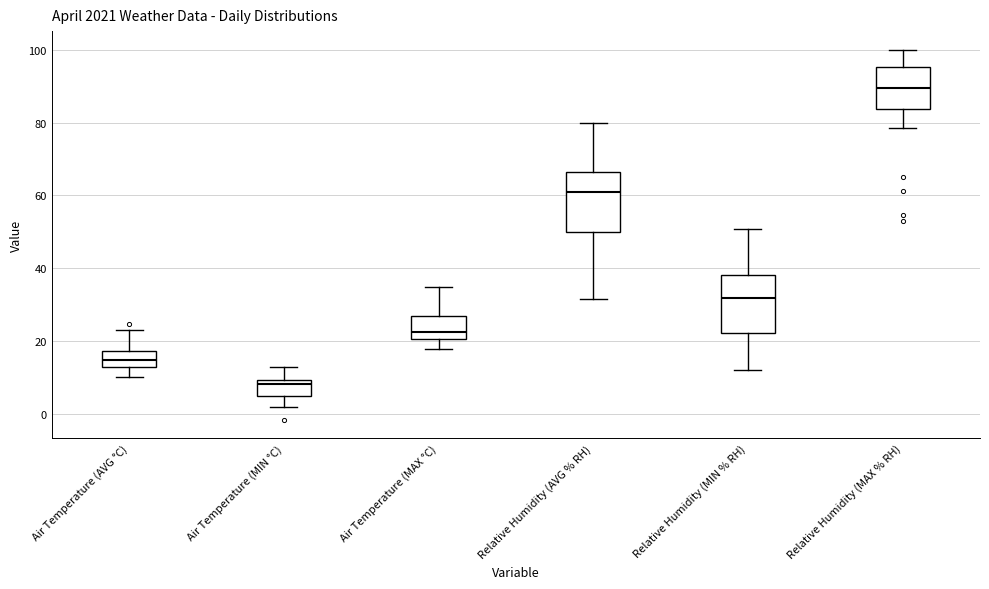

Which box has the highest median line?

Relative Humidity (MAX % RH)